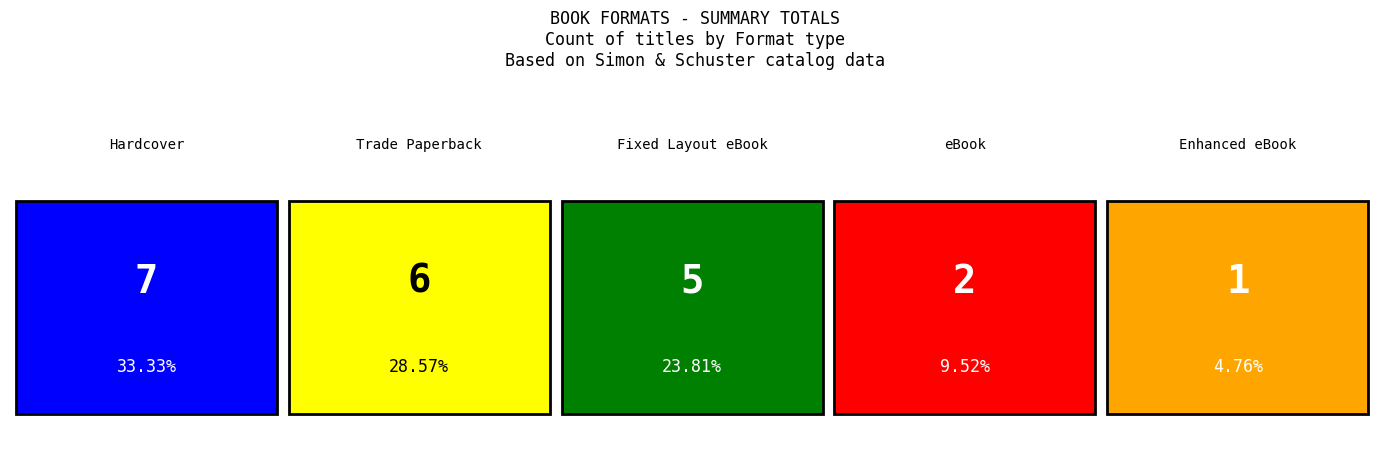

What is the change in value from Hardcover to eBook?

-5